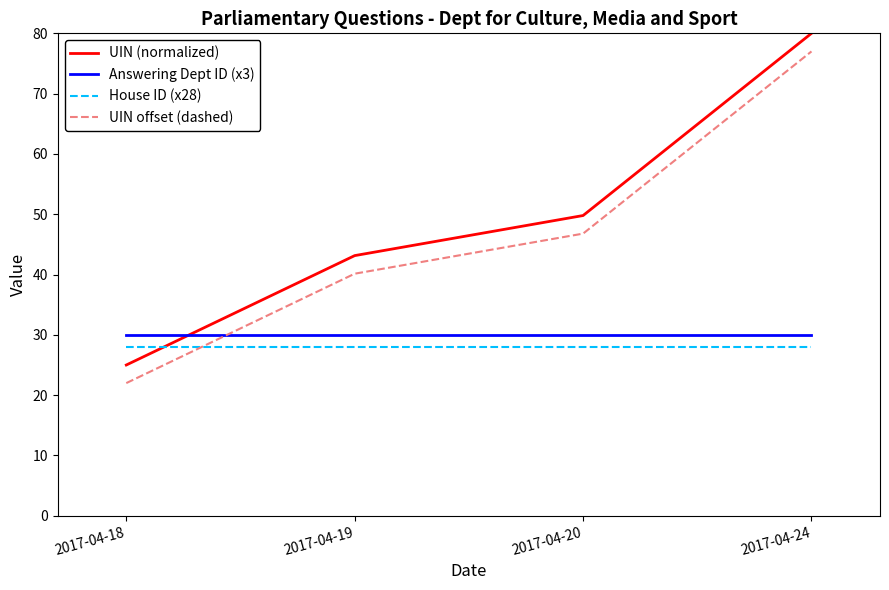

Reading right to left, transcribe all the data shown in this chart.

UIN (normalized): 2017-04-24=80.0	2017-04-20=49.8	2017-04-19=43.1	2017-04-18=25.0
Answering Dept ID (x3): 2017-04-24=30.0	2017-04-20=30.0	2017-04-19=30.0	2017-04-18=30.0
House ID (x28): 2017-04-24=28.0	2017-04-20=28.0	2017-04-19=28.0	2017-04-18=28.0
UIN offset (dashed): 2017-04-24=77.0	2017-04-20=46.8	2017-04-19=40.1	2017-04-18=22.0